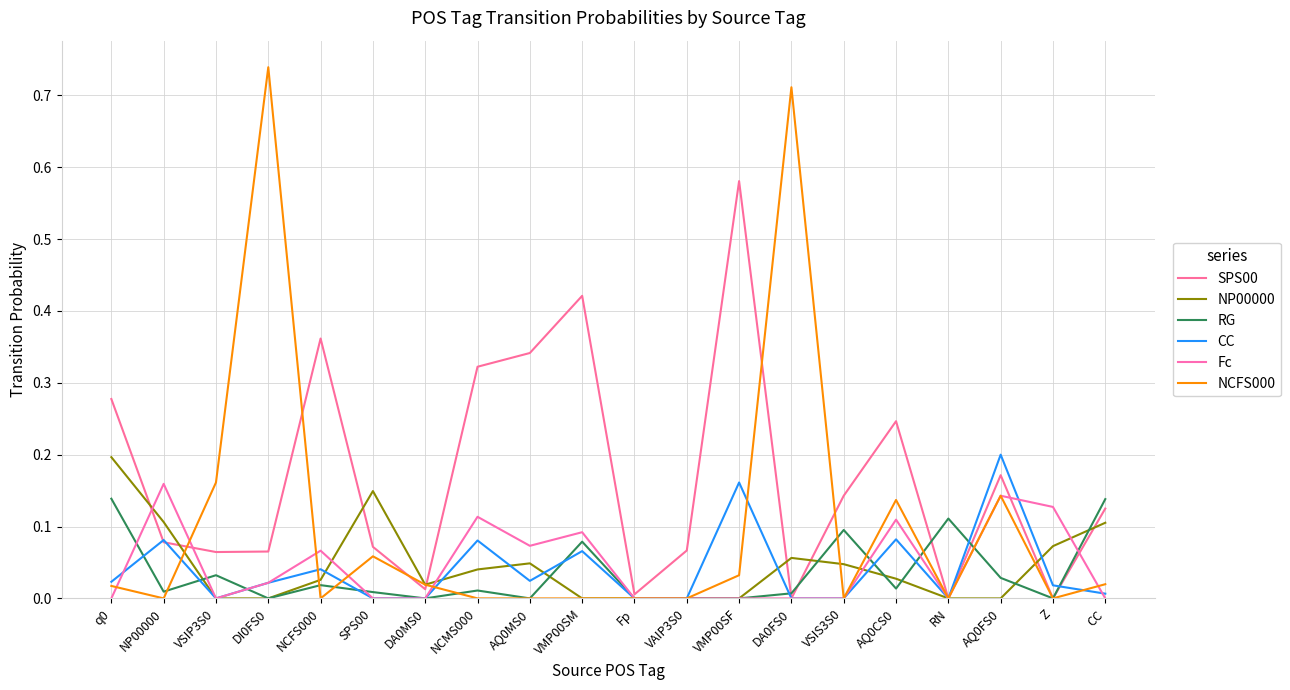

Is this an area chart (filled region under the line)?

No